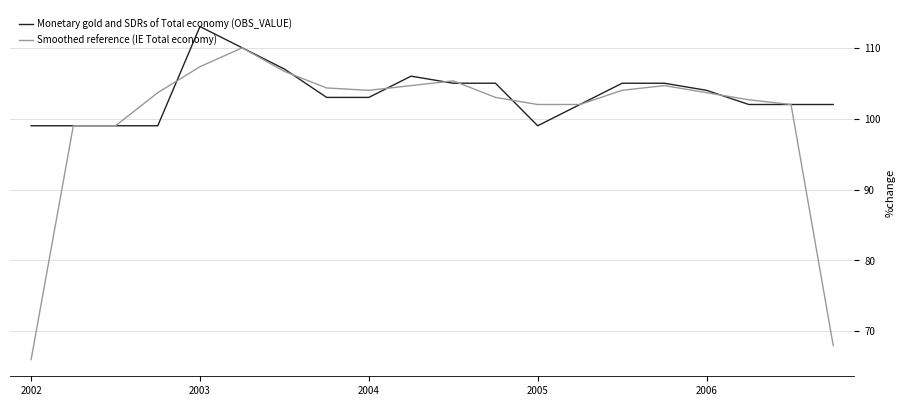

True or false: Monetary gold and SDRs of Total economy (OBS_VALUE) has more than 1 interior local peaks.

True